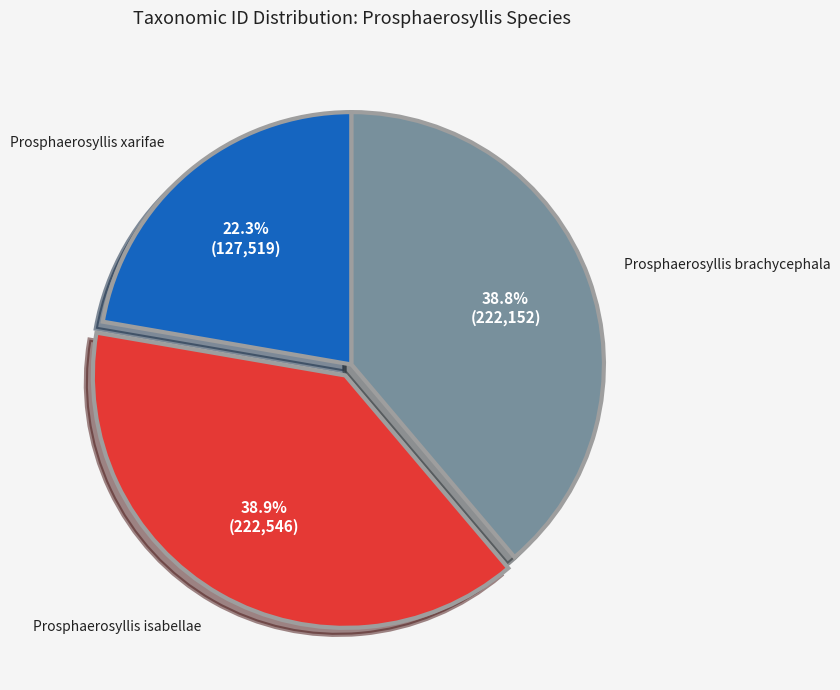

Does any single category account for the majority?

No